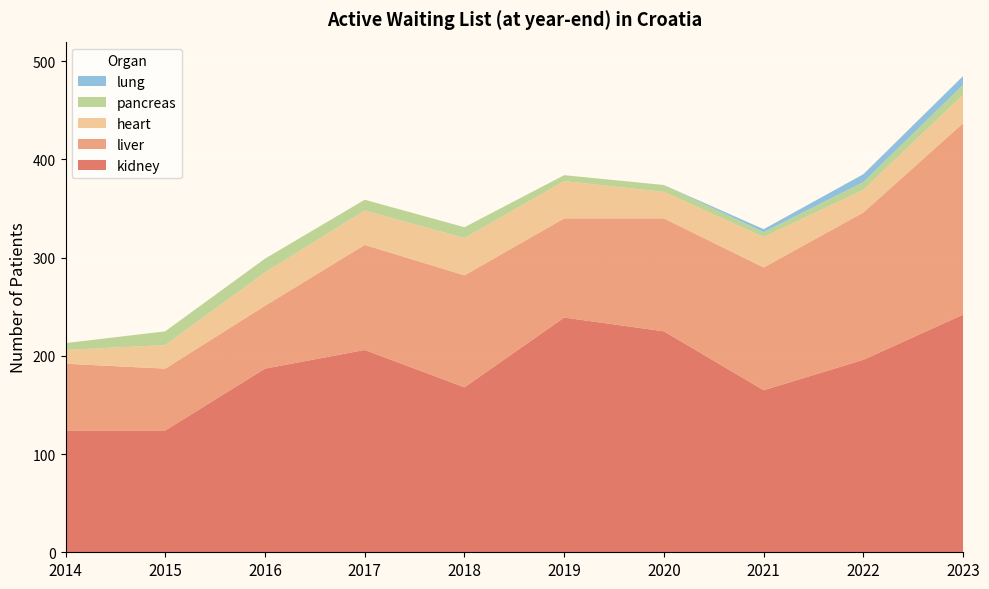

Reading right to left, list all the values displayed in this chart.

kidney: 2023=242	2022=196	2021=165	2020=225	2019=239	2018=168	2017=206	2016=187	2015=124	2014=124
liver: 2023=195	2022=150	2021=125	2020=115	2019=101	2018=114	2017=107	2016=64	2015=63	2014=68
heart: 2023=29	2022=23	2021=31	2020=27	2019=38	2018=38	2017=35	2016=34	2015=24	2014=14
pancreas: 2023=10	2022=8	2021=5	2020=7	2019=6	2018=11	2017=11	2016=14	2015=14	2014=7
lung: 2023=9	2022=8	2021=3	2020=0	2019=0	2018=0	2017=0	2016=0	2015=0	2014=0